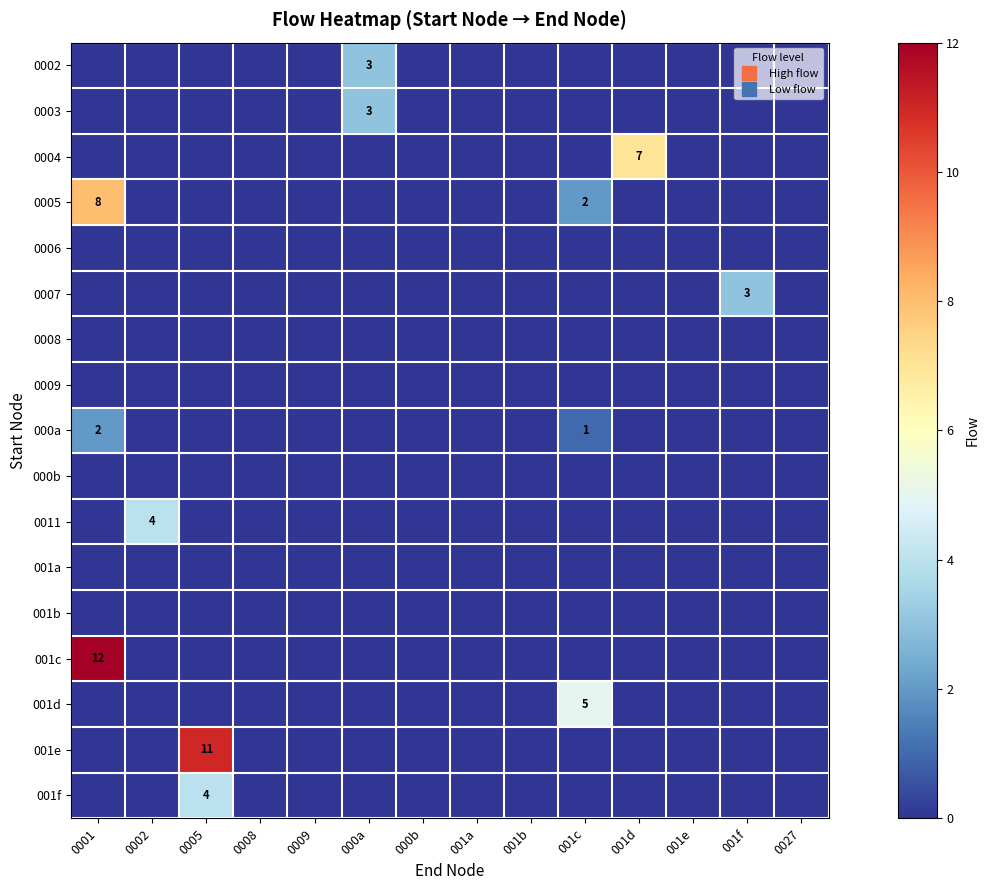

At how many categories does at least one series exceed 3?

5